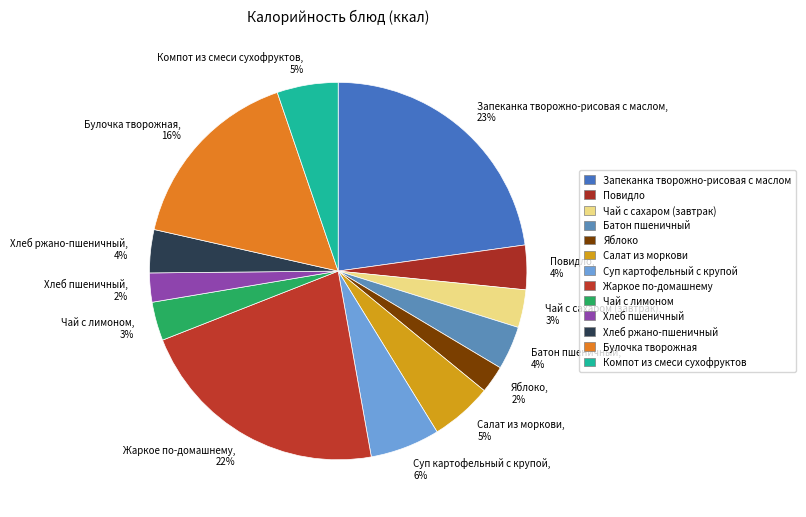

True or false: Запеканка творожно-рисовая с маслом accounts for 15% of the total.

False